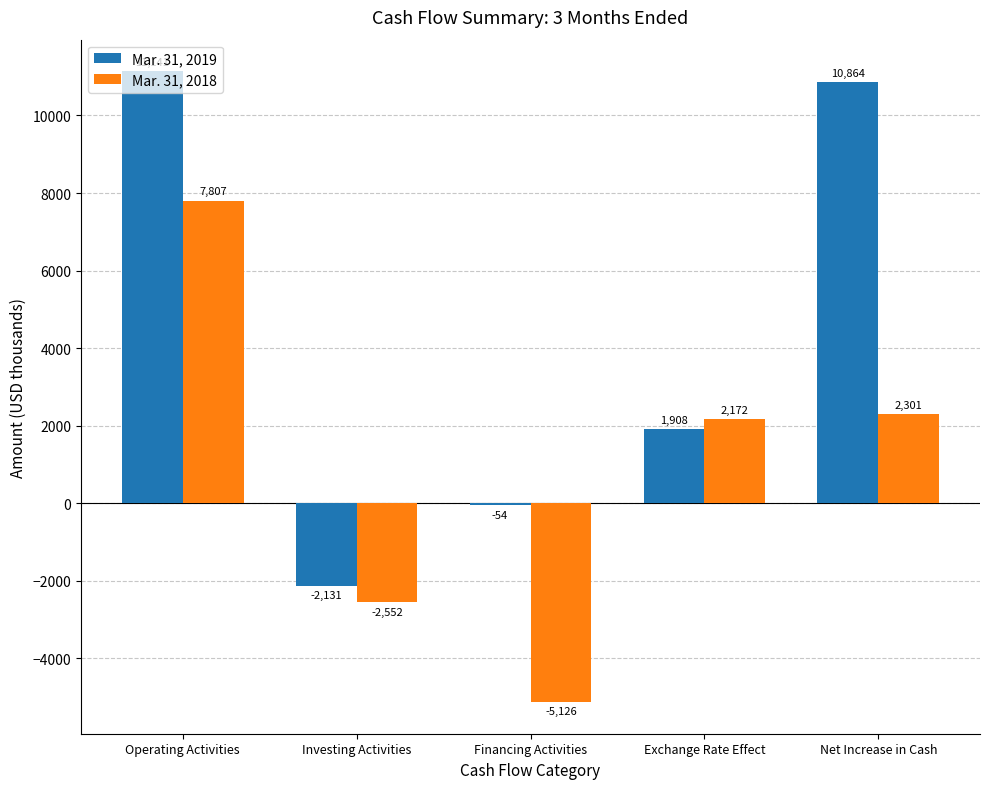

What is the average value of the Mar. 31, 2018 series?

920